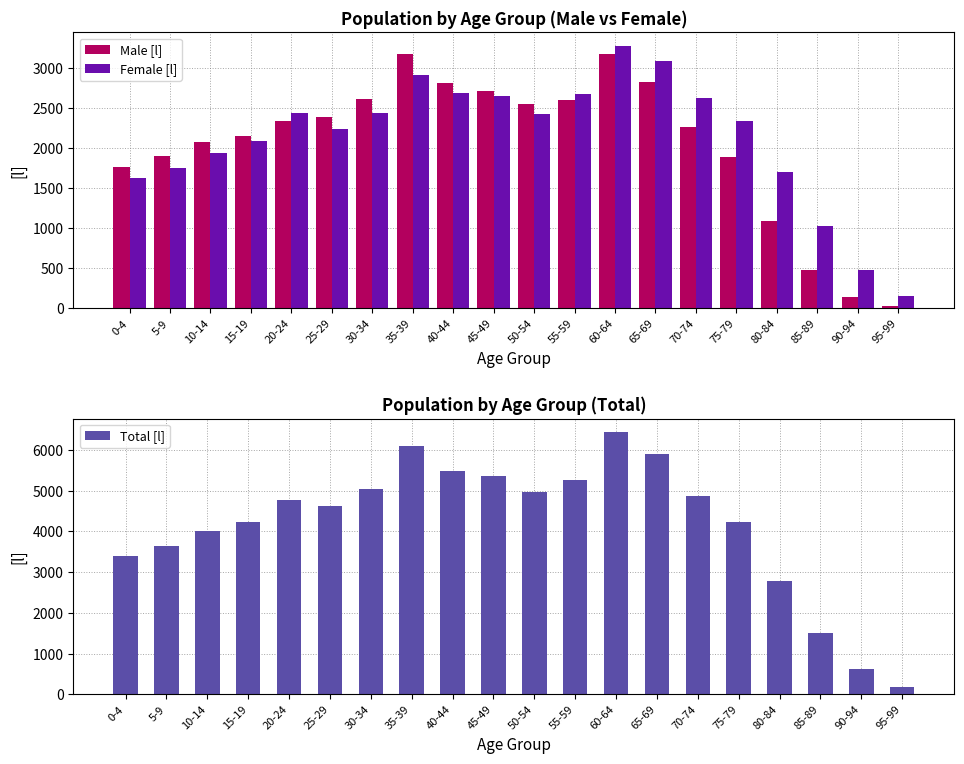

The value of Total [l] at 30-34 is 7311. True or false?

False